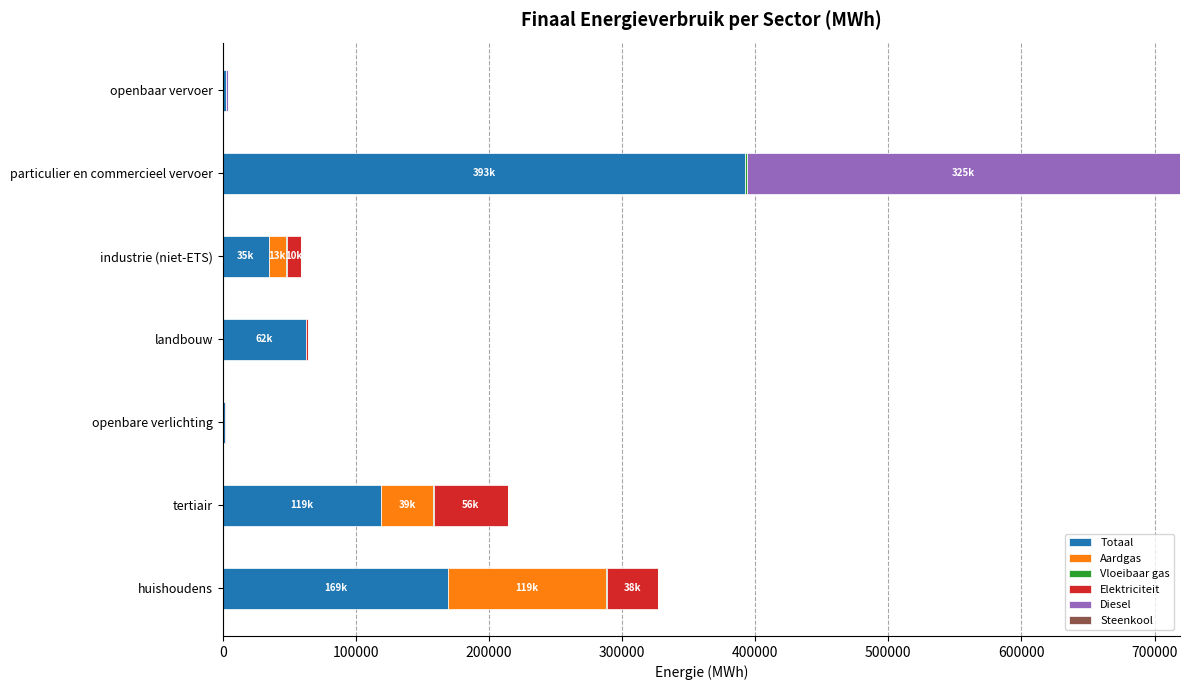

How many values in the Totaal series exceed 62437?

4